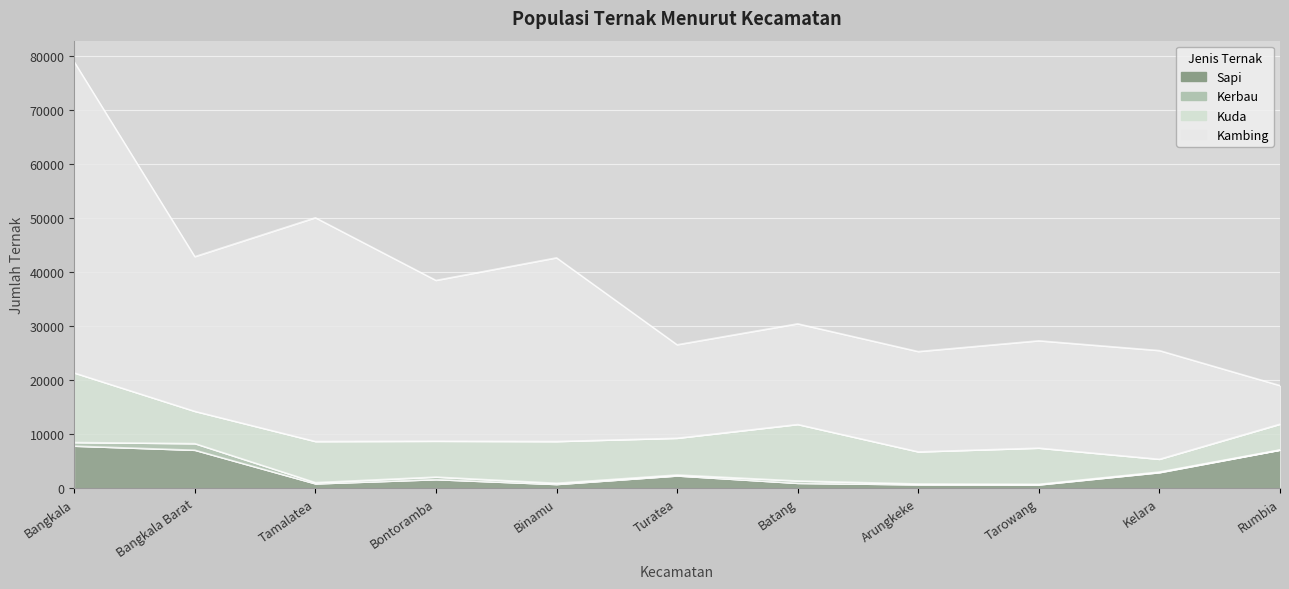

What is the total value across all series at Rumbia?

18981